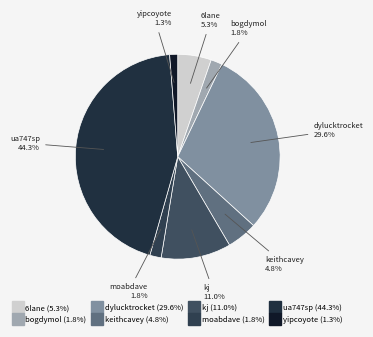

Approximately how many times larger is the value at kj compared to 6lane?

2.1